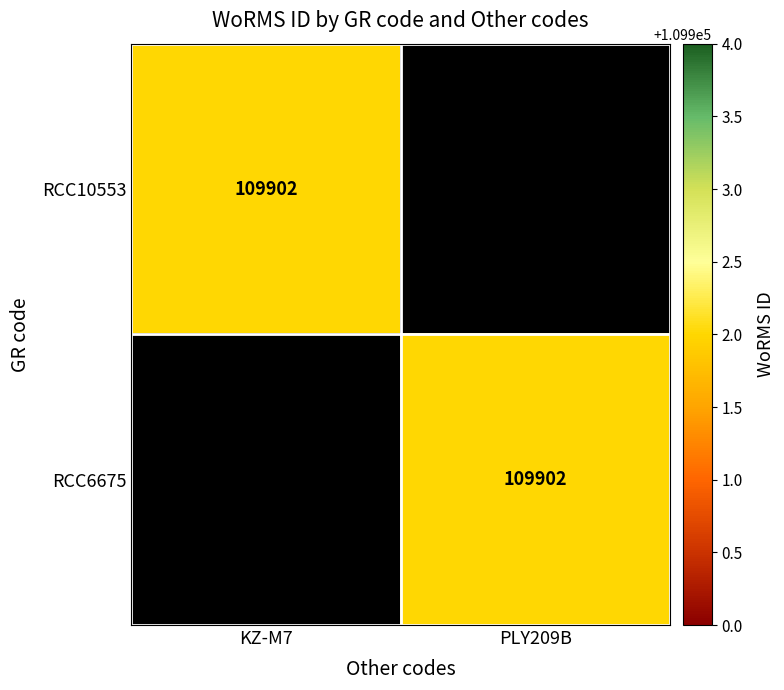

The value of RCC10553 at KZ-M7 is 58515. True or false?

False